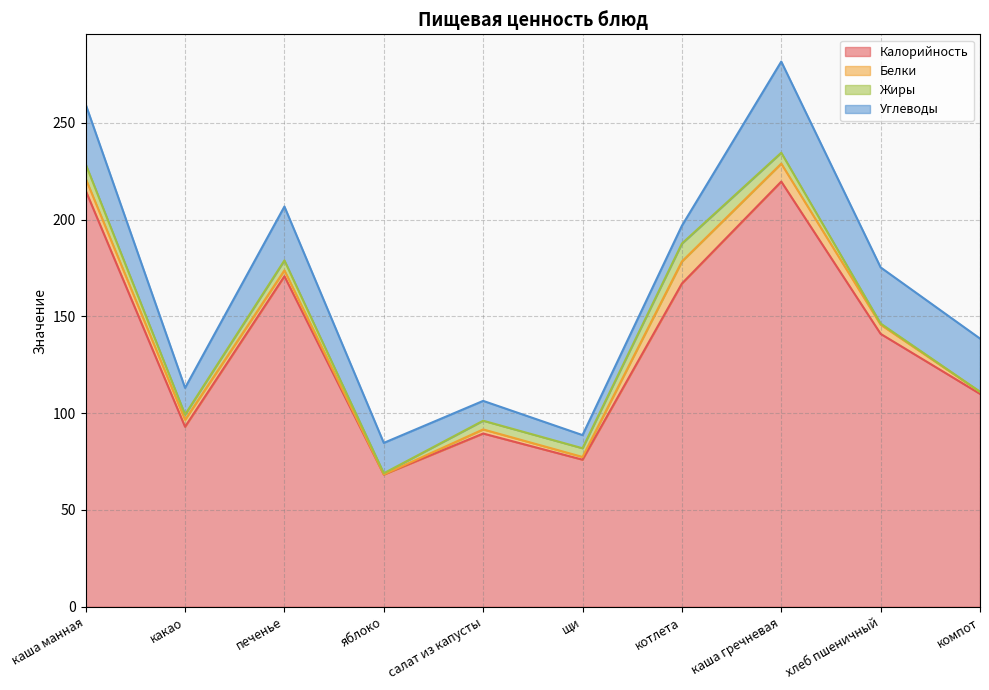

True or false: Калорийность has a value of 167.0 at котлета.

True